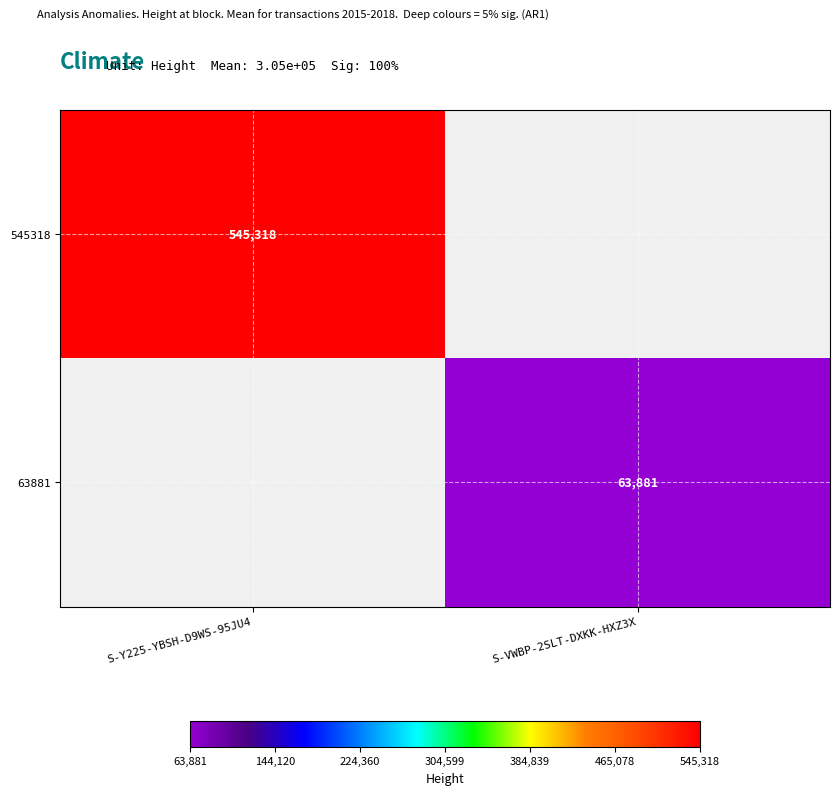

Is it true that 545318 equals 545318 at S-Y225-YBSH-D9WS-95JU4?

True